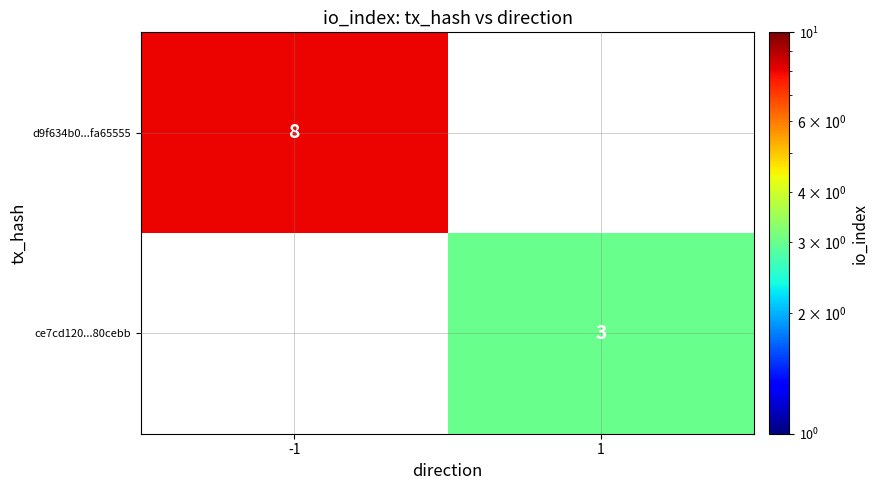

The value of ce7cd120...80cebb at 1 is 3. True or false?

True